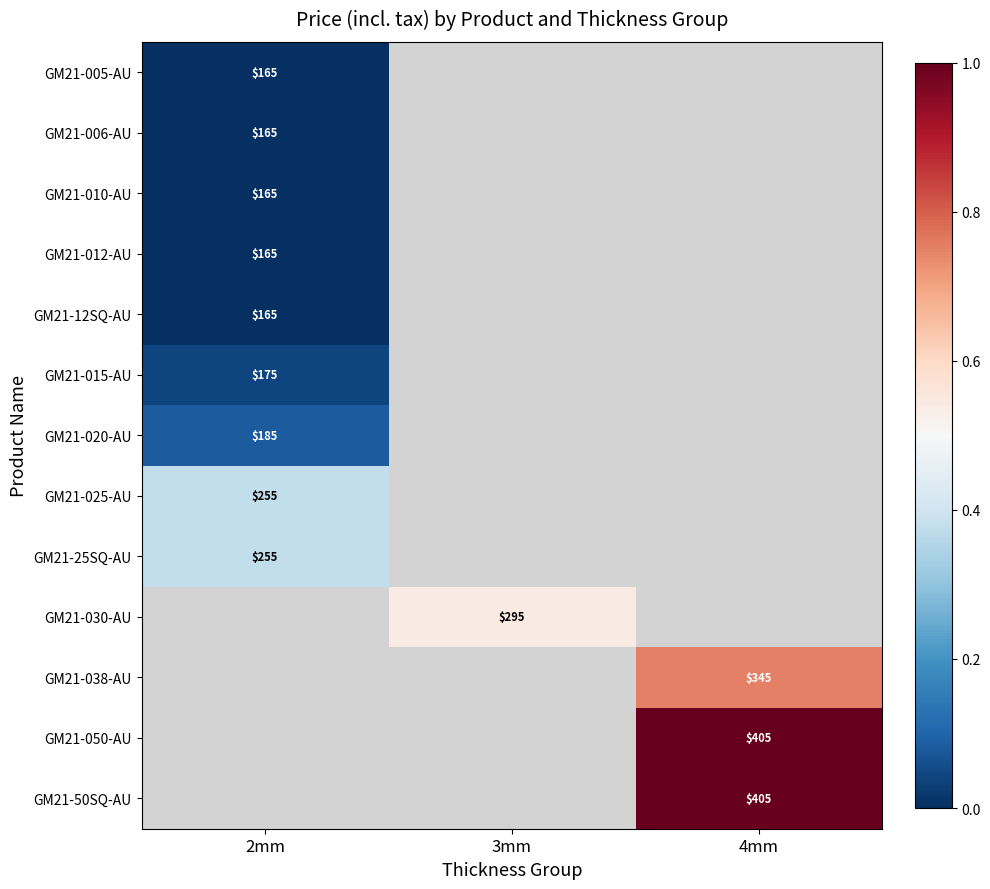

List the series in order of their peak value, lowest first.

GM21-005-AU, GM21-006-AU, GM21-010-AU, GM21-012-AU, GM21-12SQ-AU, GM21-015-AU, GM21-020-AU, GM21-025-AU, GM21-25SQ-AU, GM21-030-AU, GM21-038-AU, GM21-050-AU, GM21-50SQ-AU